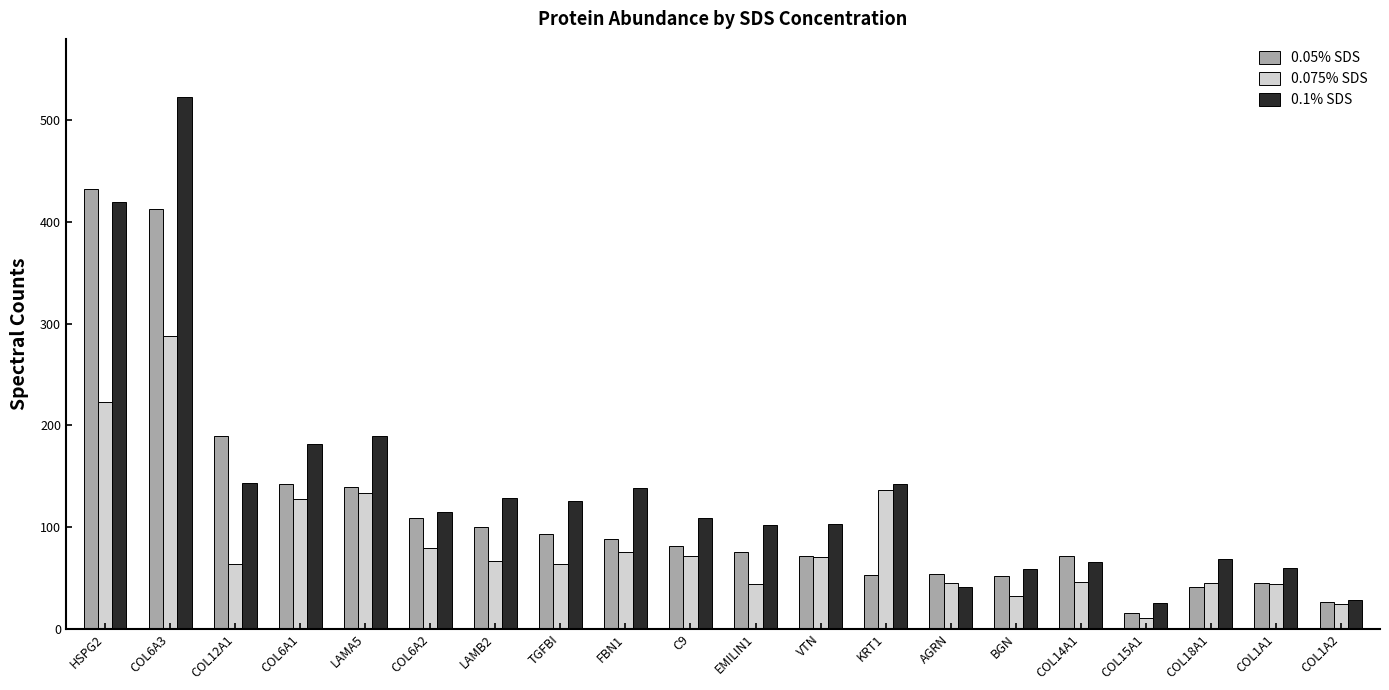

Which series has the largest range (max minus min)?

0.1% SDS